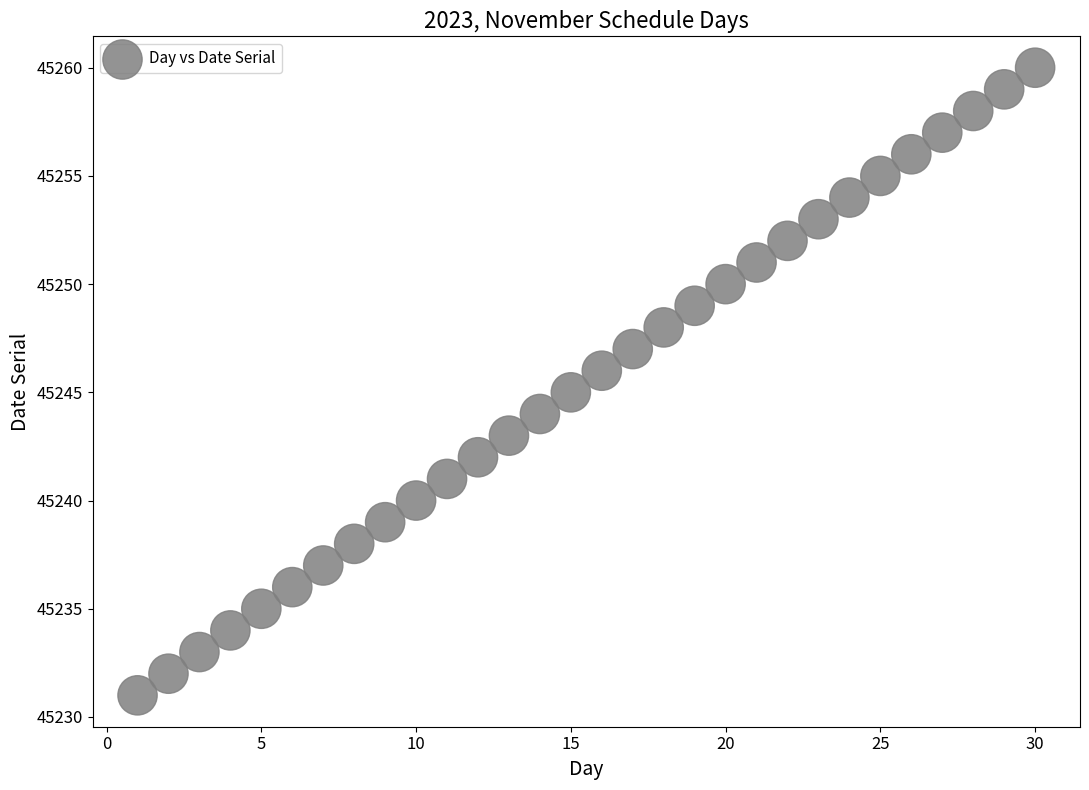

What is the range of X values (max minus min)?

29